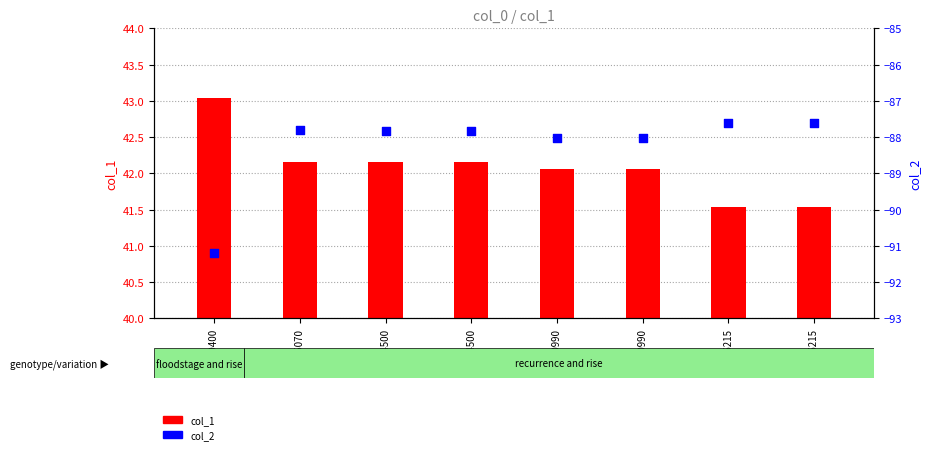

What is the total value across all series at 5534500?

-45.7